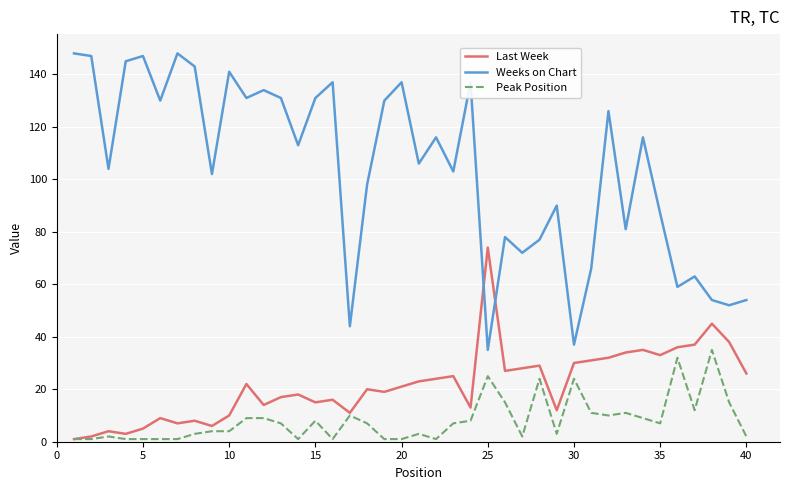

Which series has the largest range (max minus min)?

Weeks on Chart